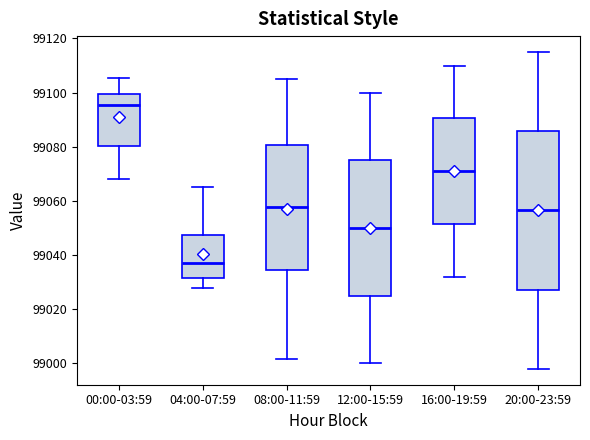

Which box has the highest median line?

00:00-03:59